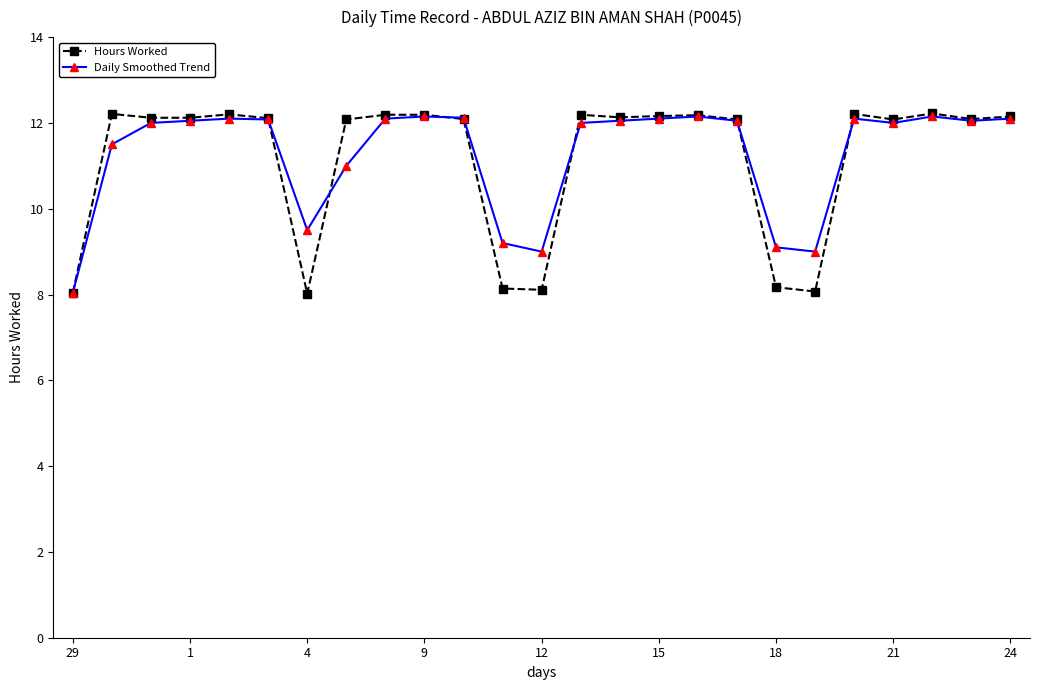

What is the smallest value displayed?

8.0